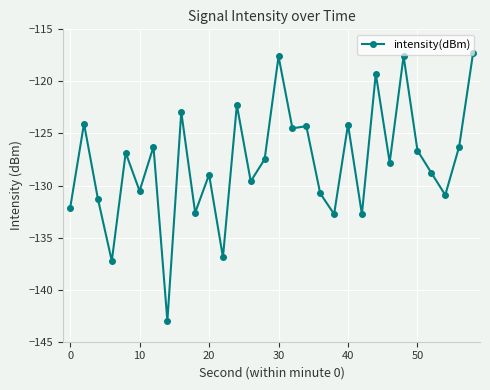

What is the average value?

-127.8